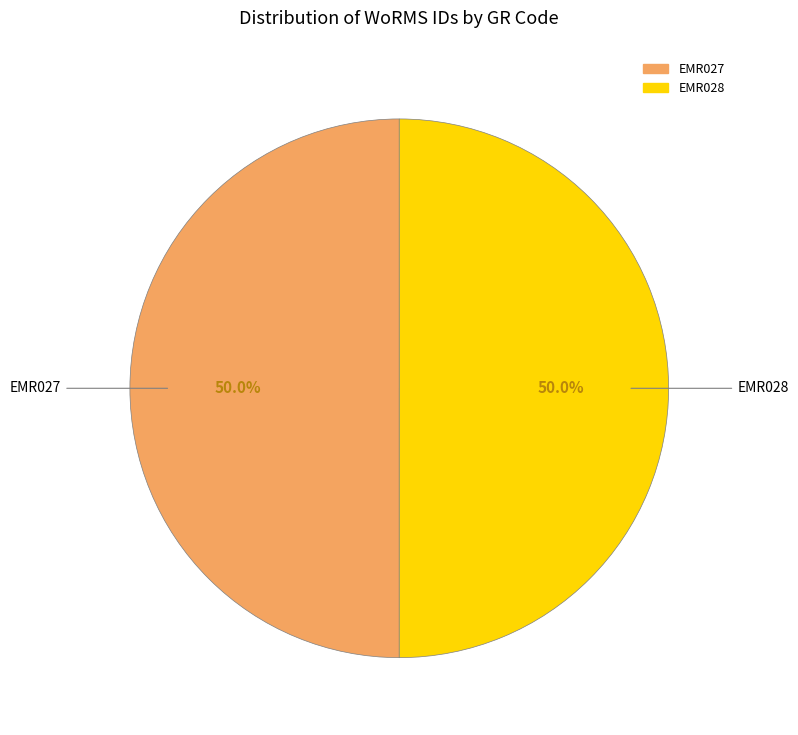

What portion of the pie excludes EMR027?

50.0%